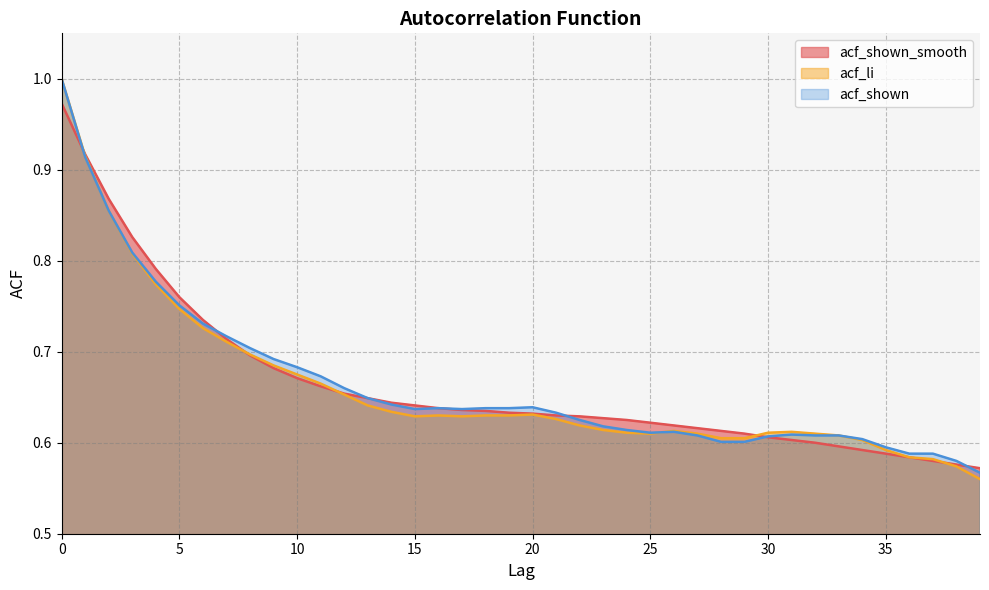

How many lines are shown in the chart?

3